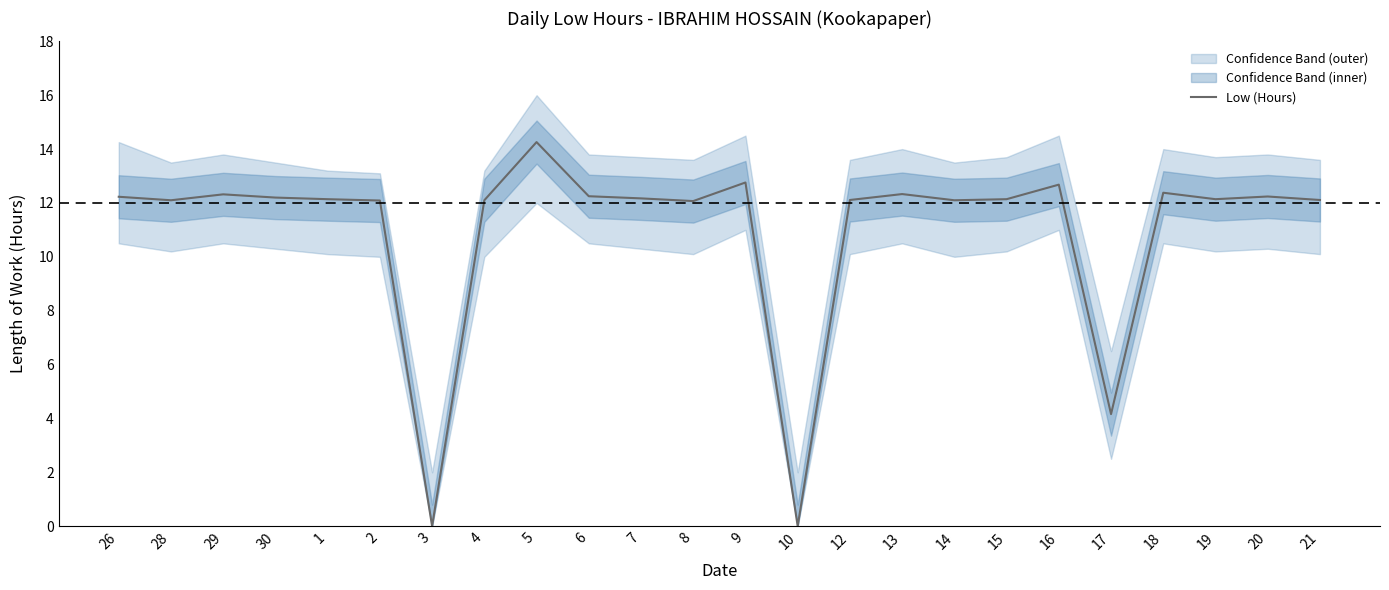

What position from the right is 4?

17